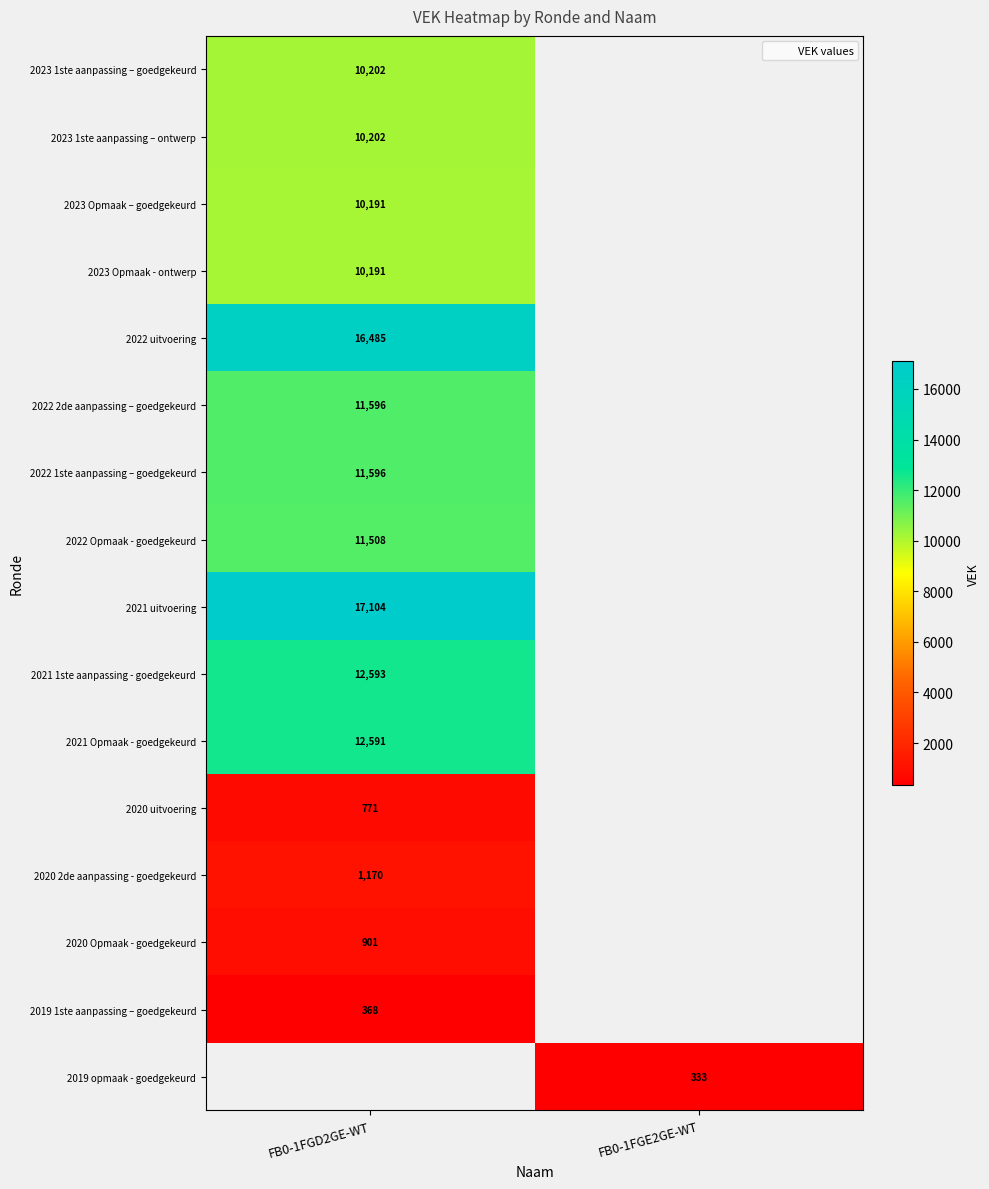

Is it true that 2022 2de aanpassing – goedgekeurd equals 11596 at FB0-1FGD2GE-WT?

True